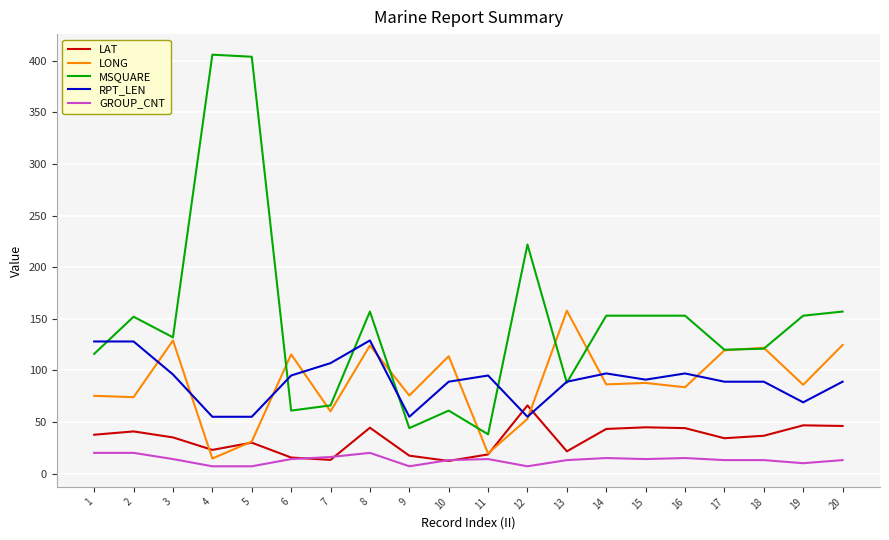

Which series has the largest total across all categories?

MSQUARE